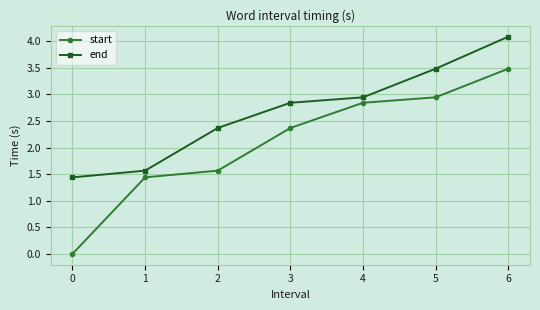

True or false: start and end cross at least once.

False